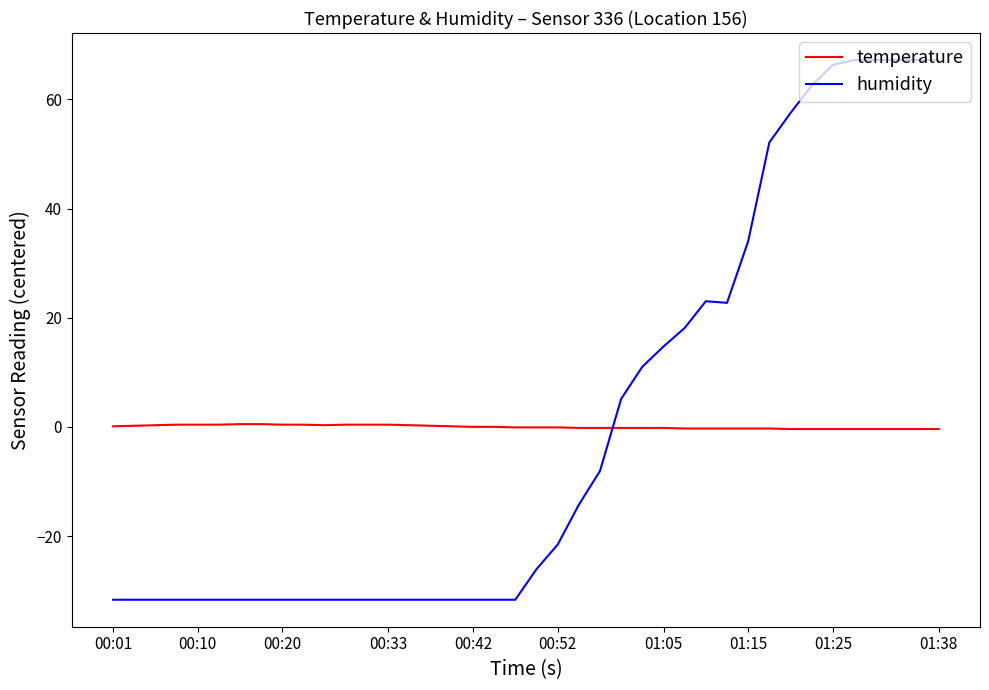

How many intersections are there between humidity and temperature?

1